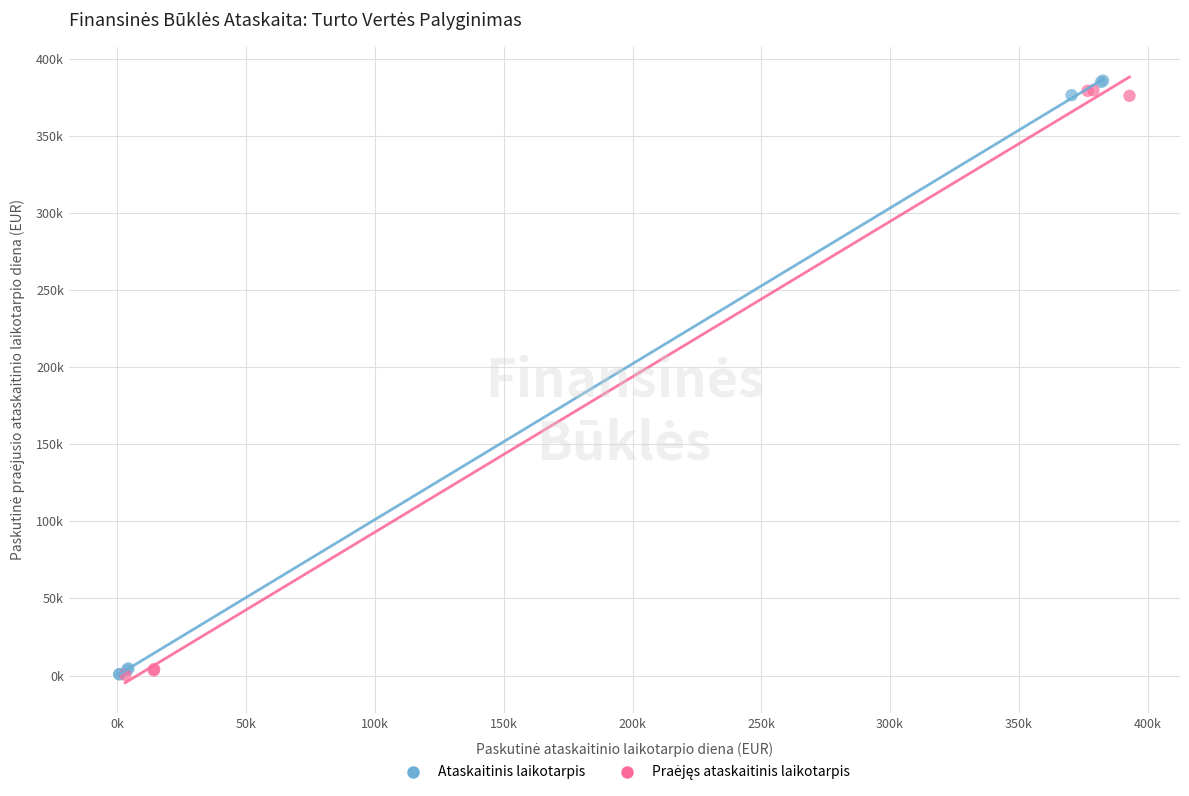

Which series has the widest spread of Y values?

Ataskaitinis laikotarpis